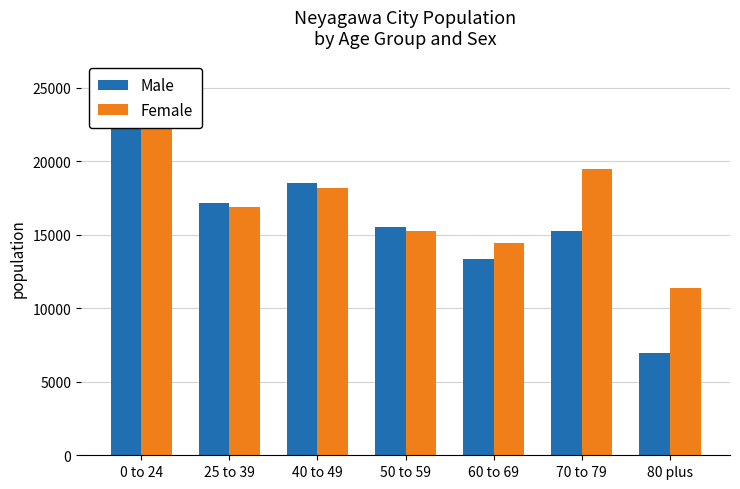

Rank the series by their maximum value, from highest to lowest.

Male, Female